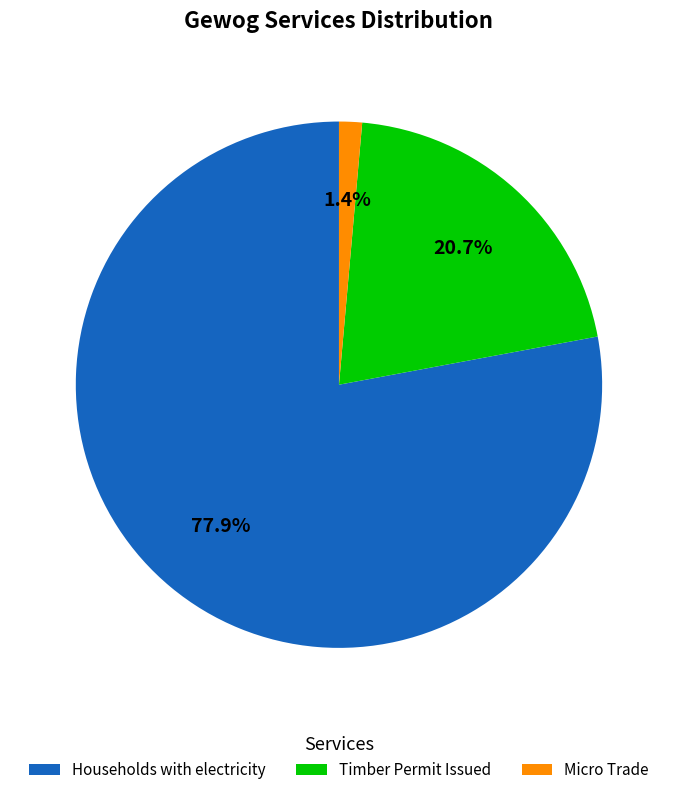

Does Households with electricity represent more than half of the total?

Yes